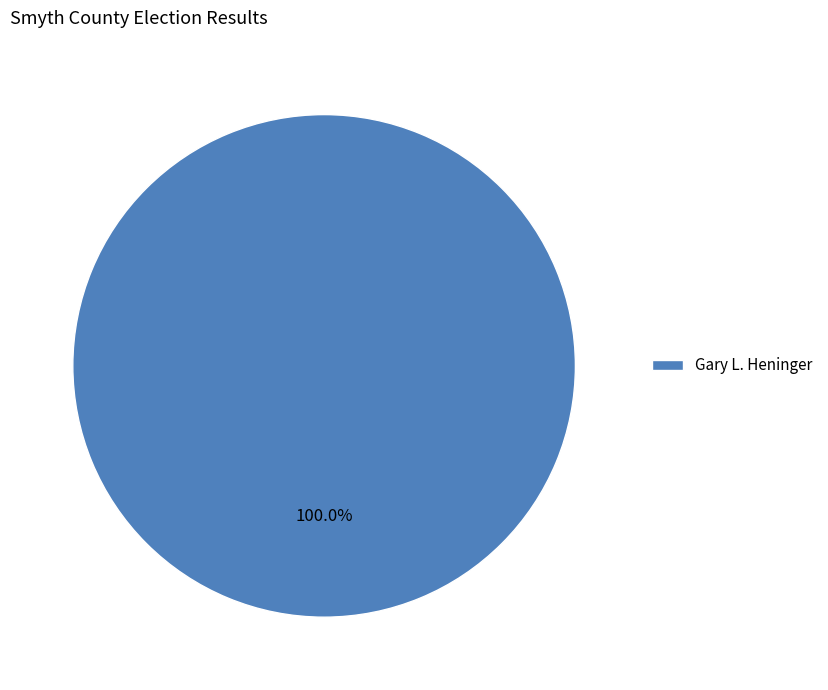

Rank the categories by value from lowest to highest.

Gary L. Heninger